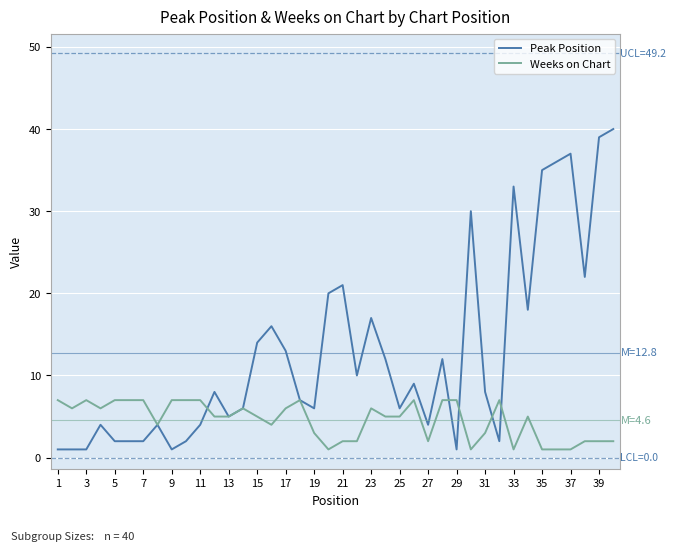

Which series has the largest total across all categories?

Peak Position